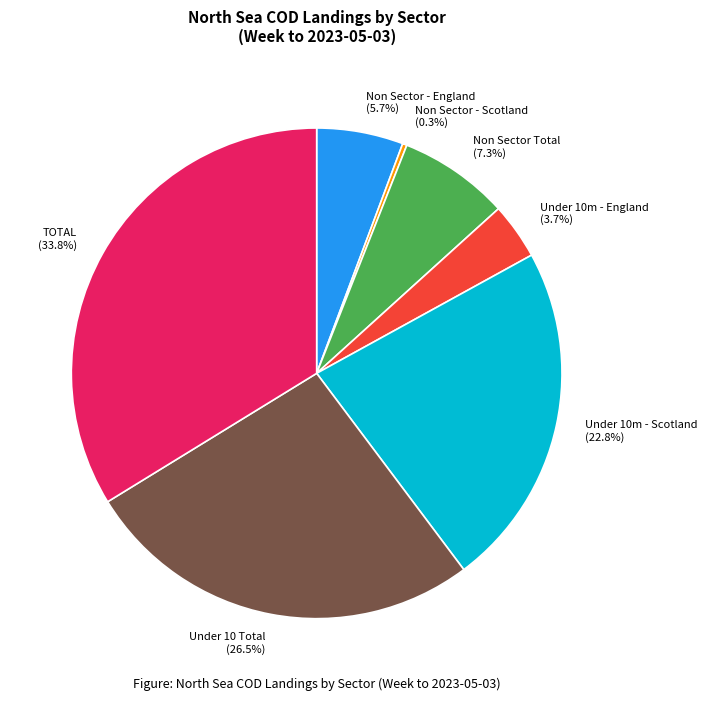

To the nearest percent, what is the average slice percentage?

14%